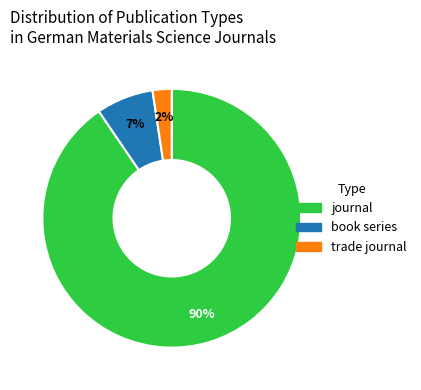

What is the majority slice?

journal